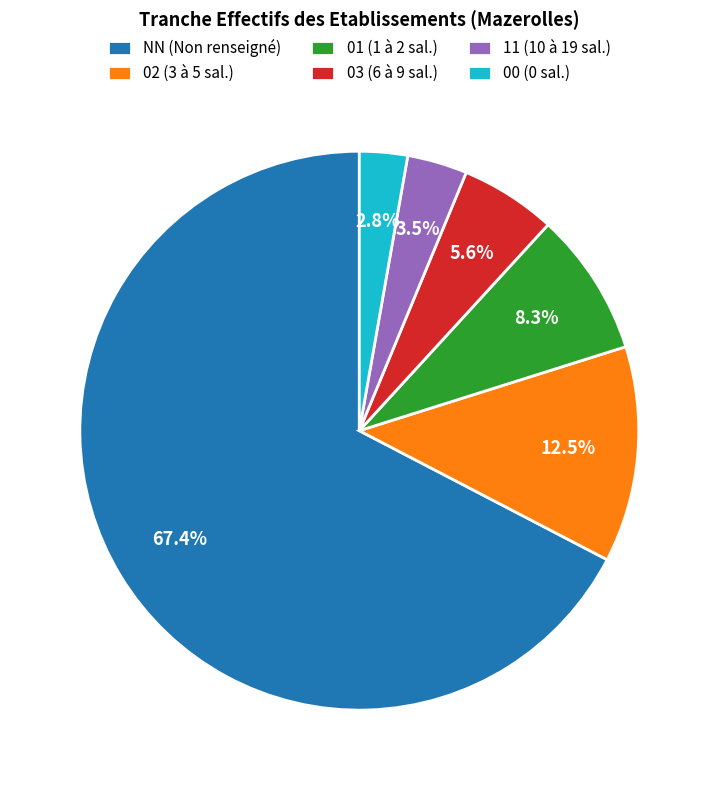

Between NN and 00, which is larger?

NN